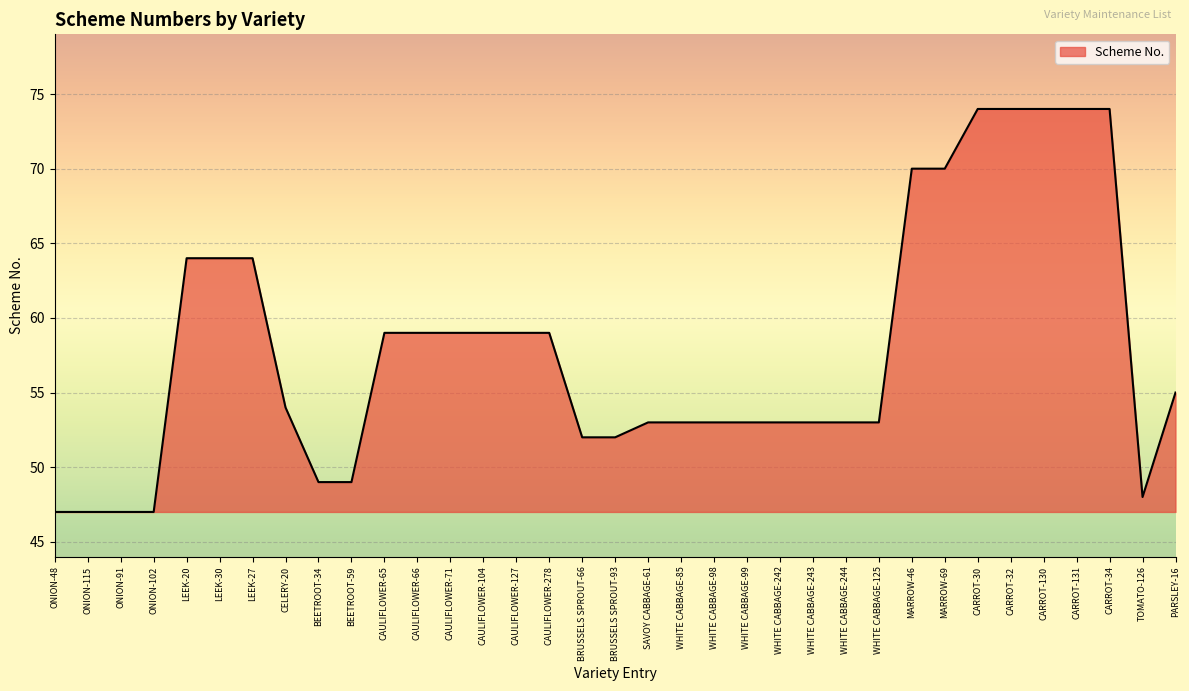

What is the minimum value shown in the chart?

47